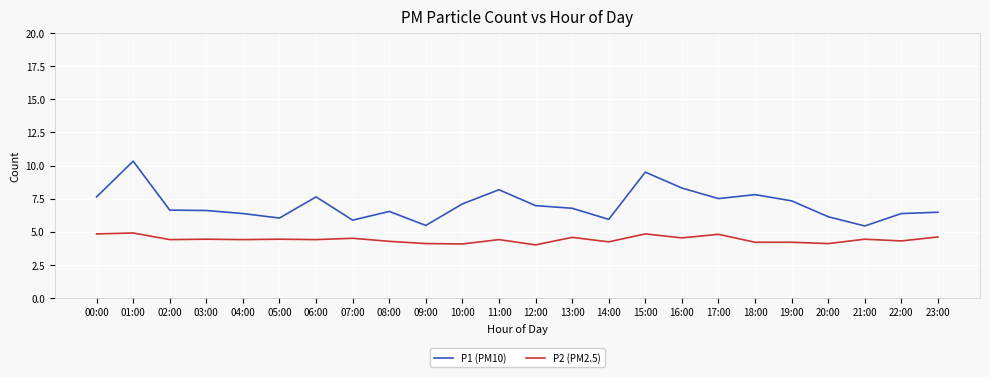

Which series has the widest spread of values?

P1 (PM10)